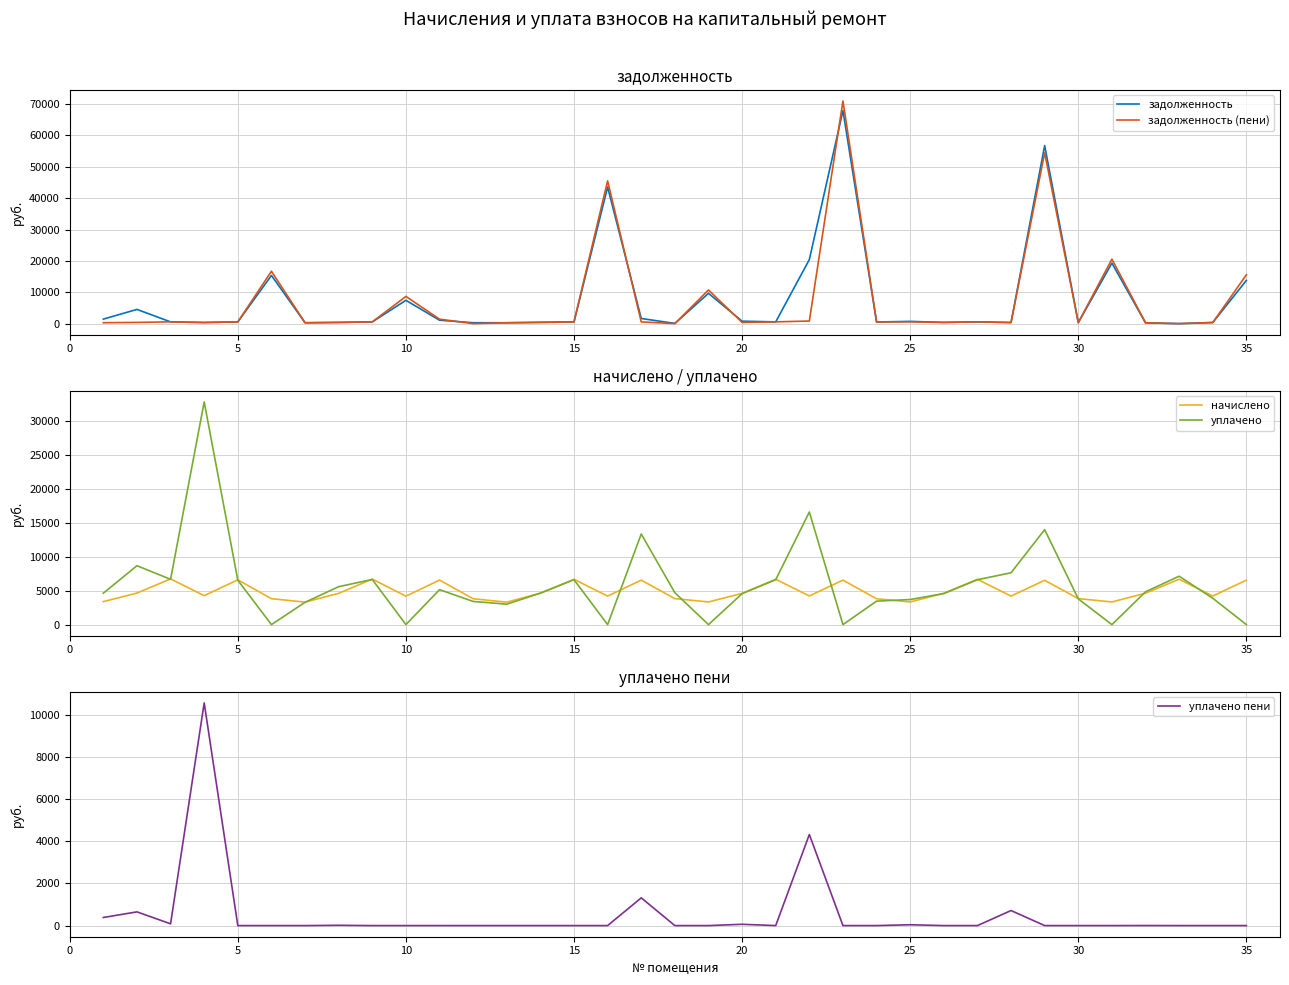

Does the chart display data point markers on the line(s)?

No